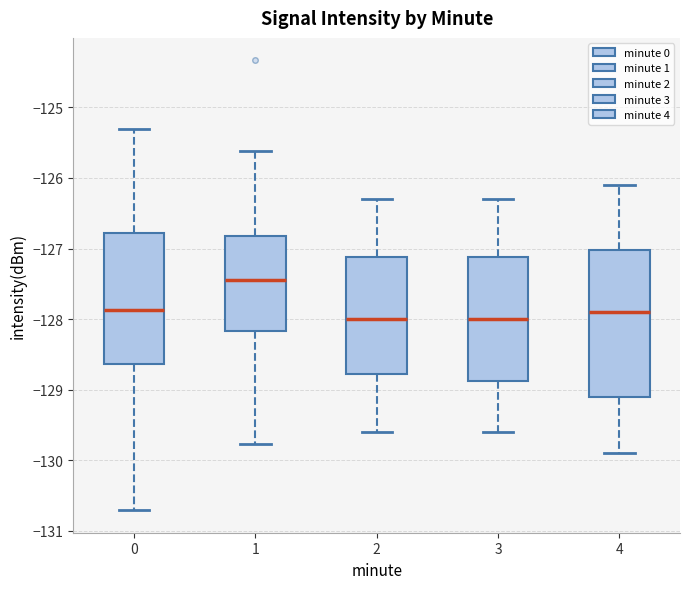

Reading left to right, transcribe this box plot: for each box, give where its median line is, the range the box spans, and where its two whiskers end, as read against the y-axis. The values are not printed on the chart, so give them approximately, as read against the axis.

0: median -127.9, box -128.6 to -126.8, whiskers -130.7 to -125.3
1: median -127.4, box -128.2 to -126.8, whiskers -129.8 to -125.6
2: median -128.0, box -128.8 to -127.1, whiskers -129.6 to -126.3
3: median -128.0, box -128.9 to -127.1, whiskers -129.6 to -126.3
4: median -127.9, box -129.1 to -127.0, whiskers -129.9 to -126.1